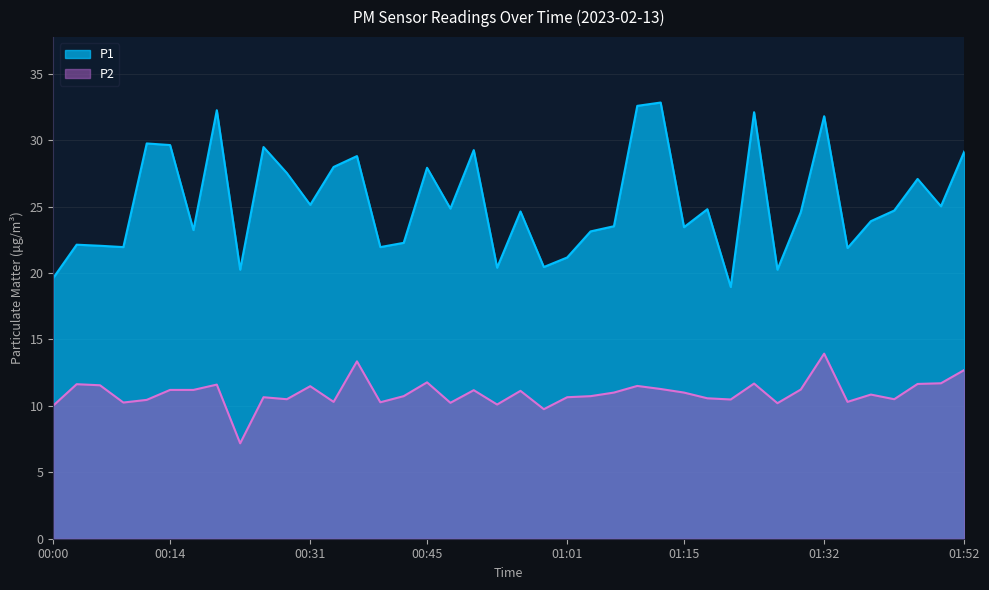

What is the difference between the P1 values at 00:20 and 01:40?

8.4